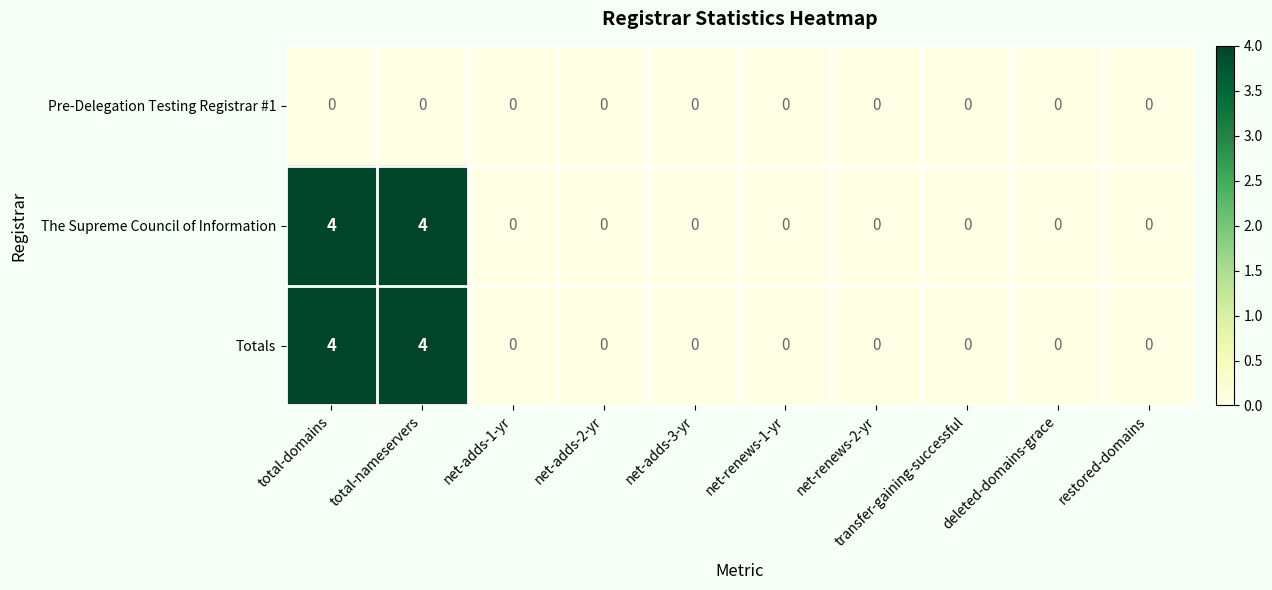

The value of The Supreme Council of Information at total-domains is 4. True or false?

True